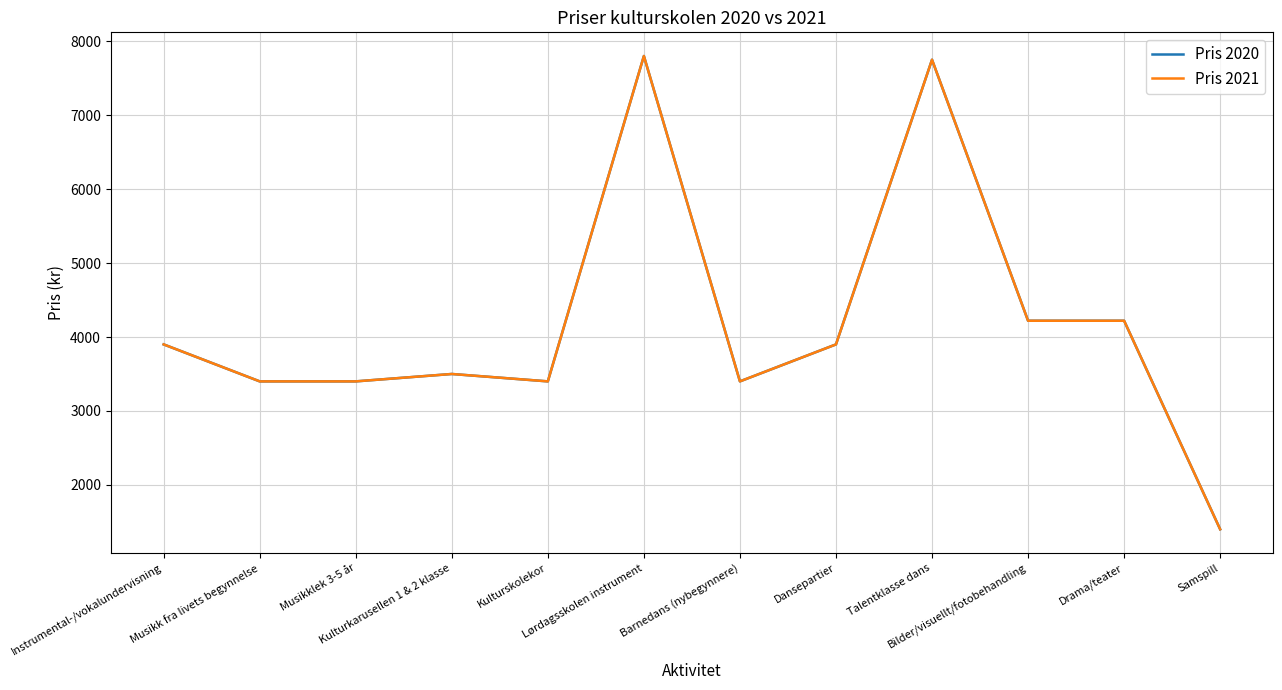

Does the chart have visible grid lines?

Yes